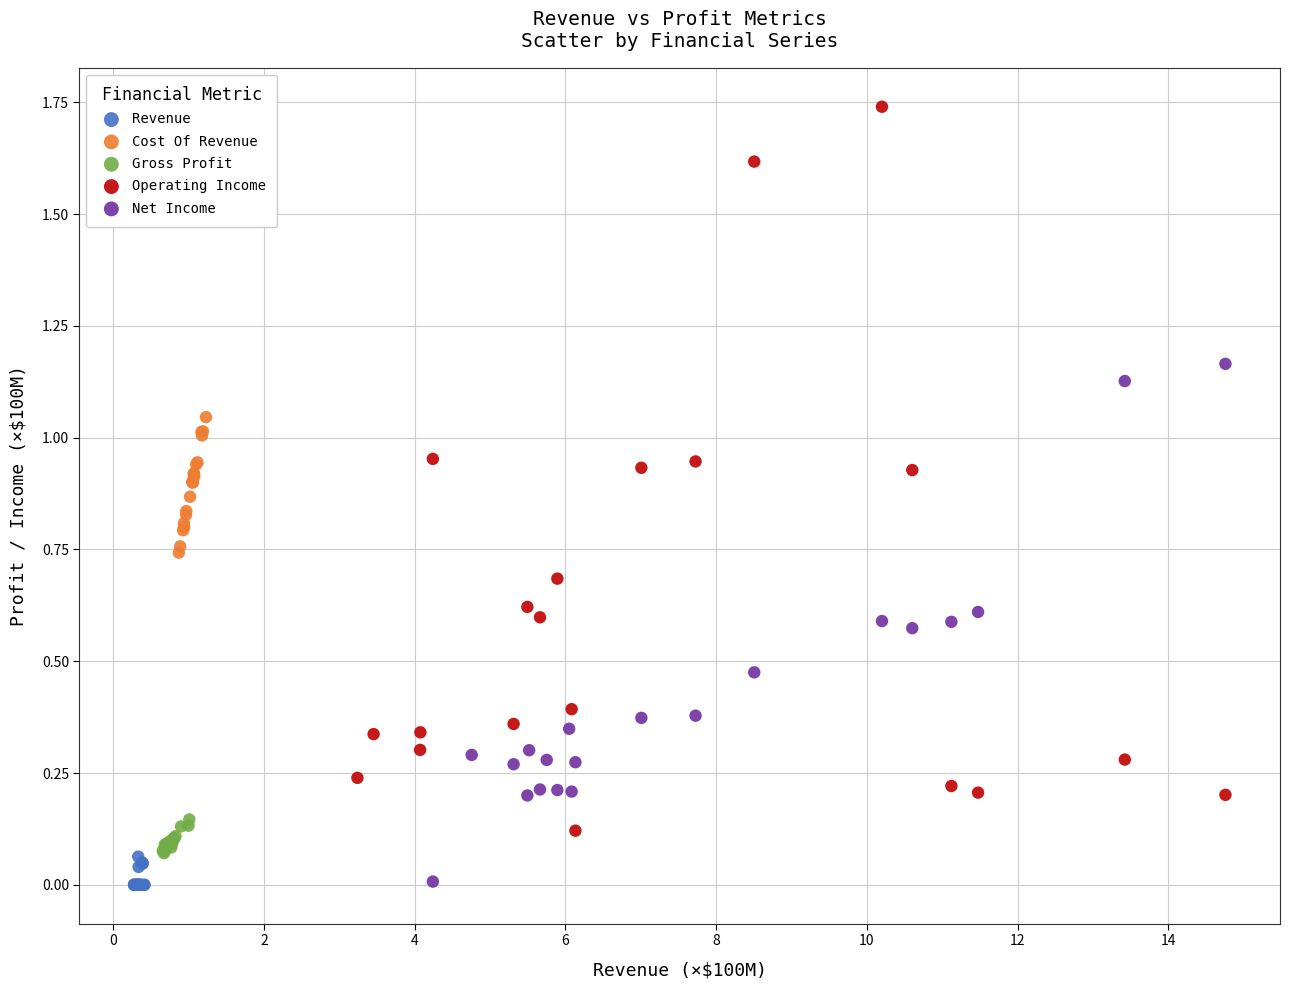

Which series reaches the maximum Y coordinate?

Operating Income